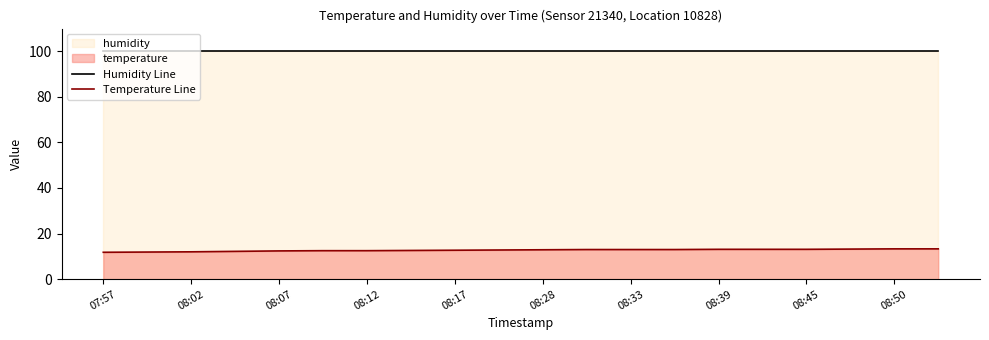

How many series are shown in this chart?

2